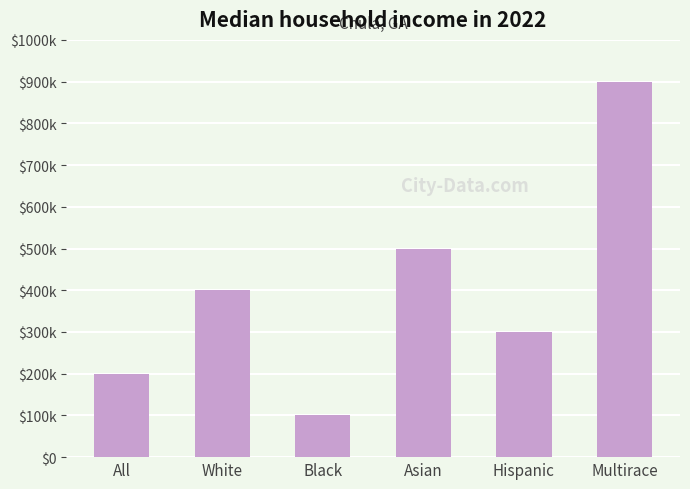

How many data points are less than 4?

3